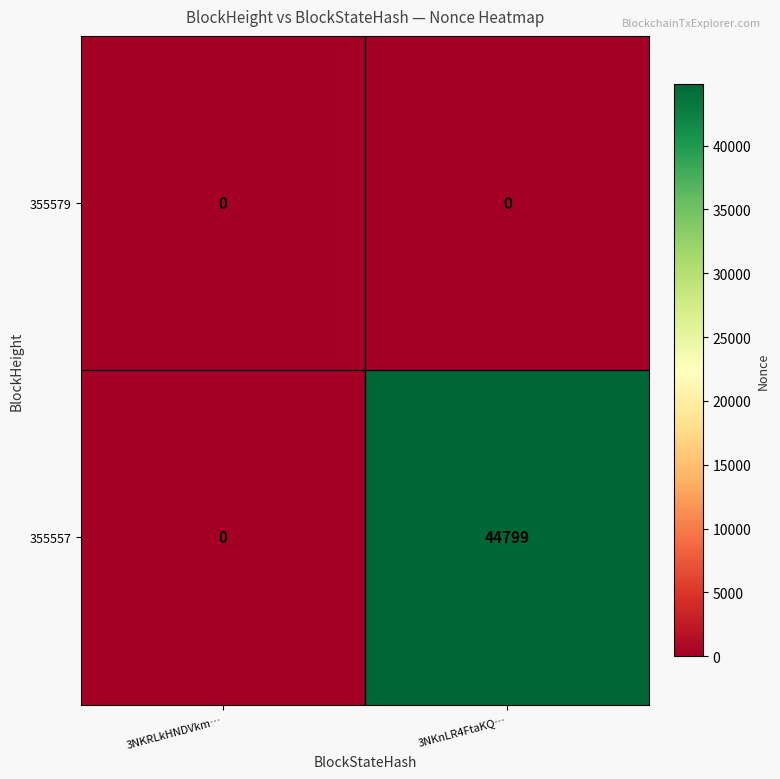

Rank the series by their maximum value, from highest to lowest.

355557, 355579